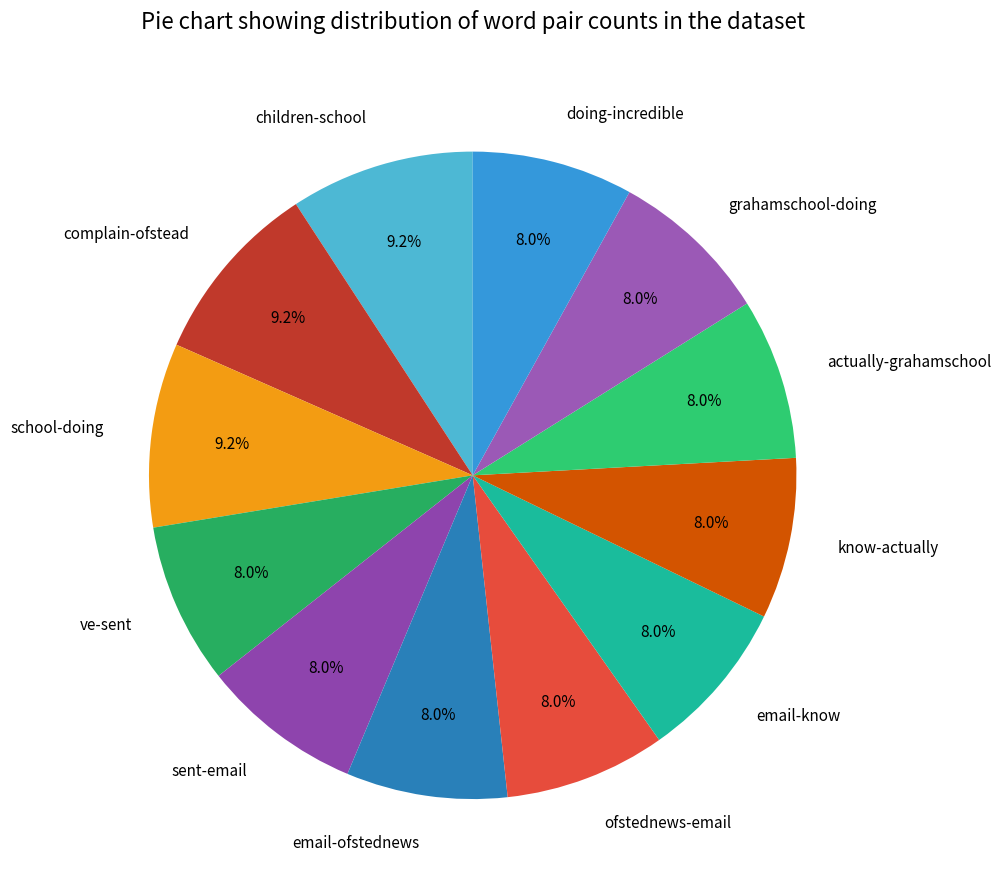

Is ofstednews-email the majority of the pie?

No